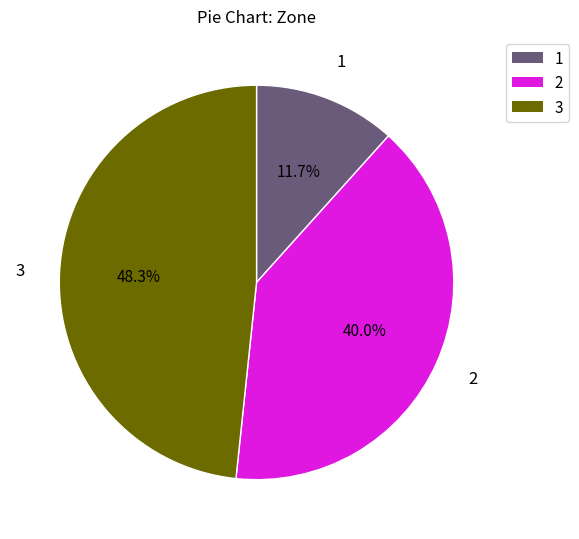

How many slices are in this pie chart?

3